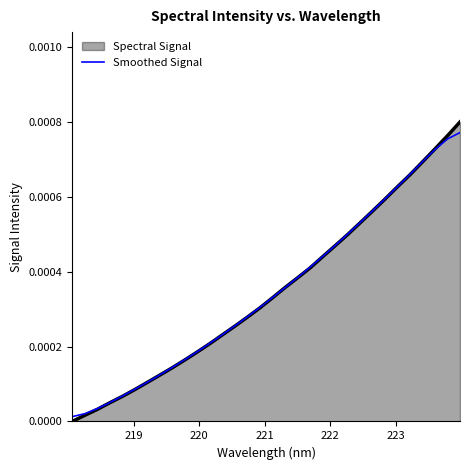

Which series has the widest spread of values?

Spectral Signal